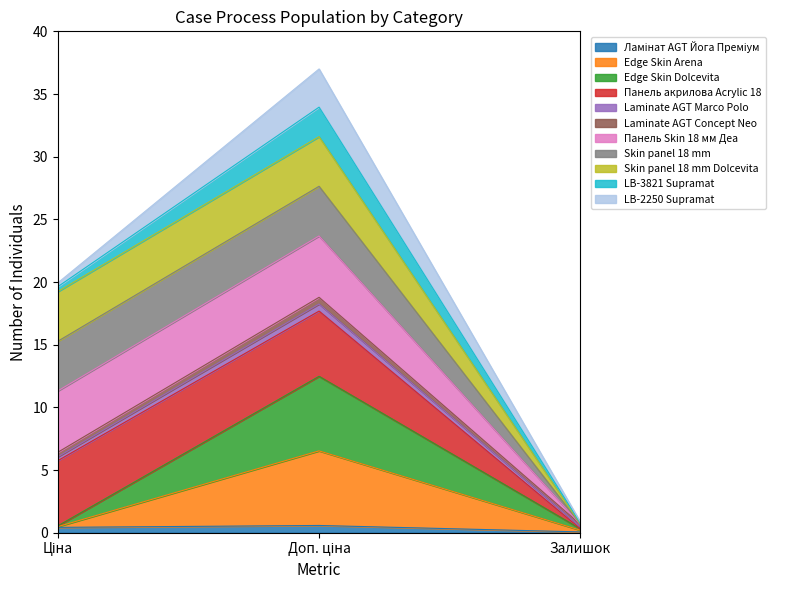

What is the greatest value displayed?

37.0